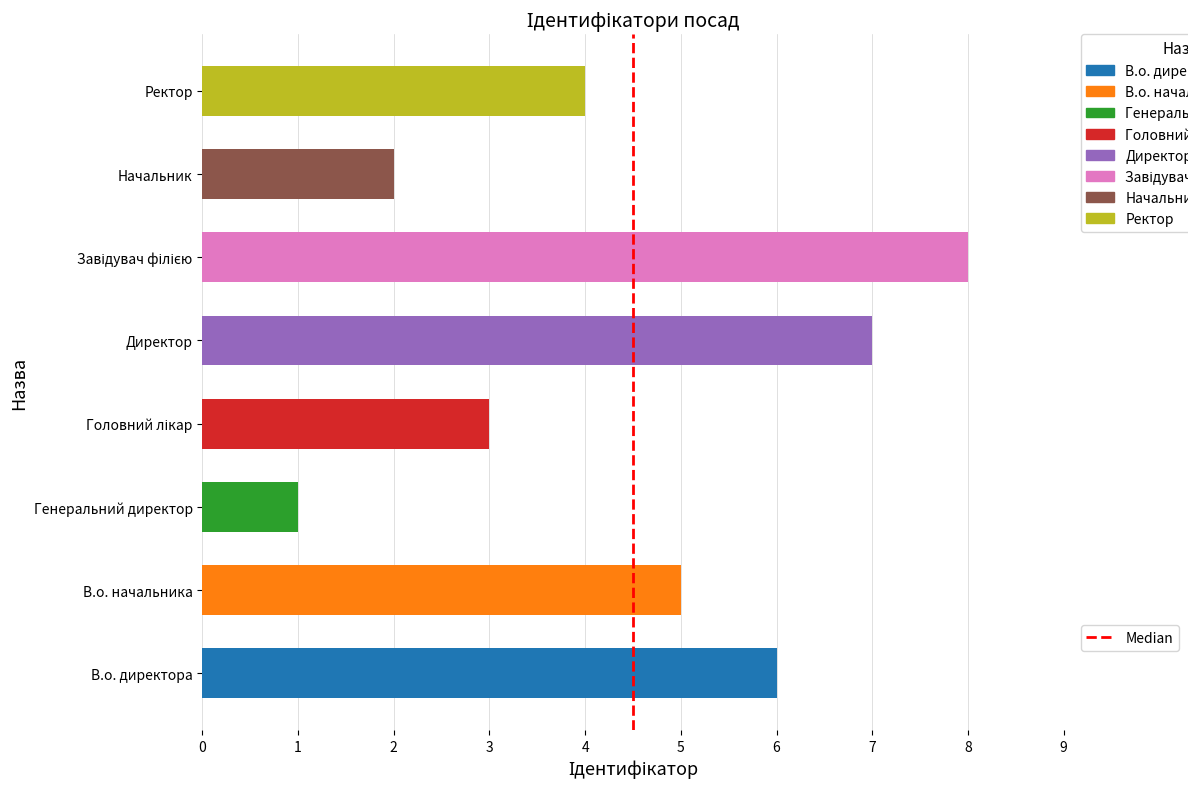

What is the change in value from В.о. начальника to Начальник?

-3